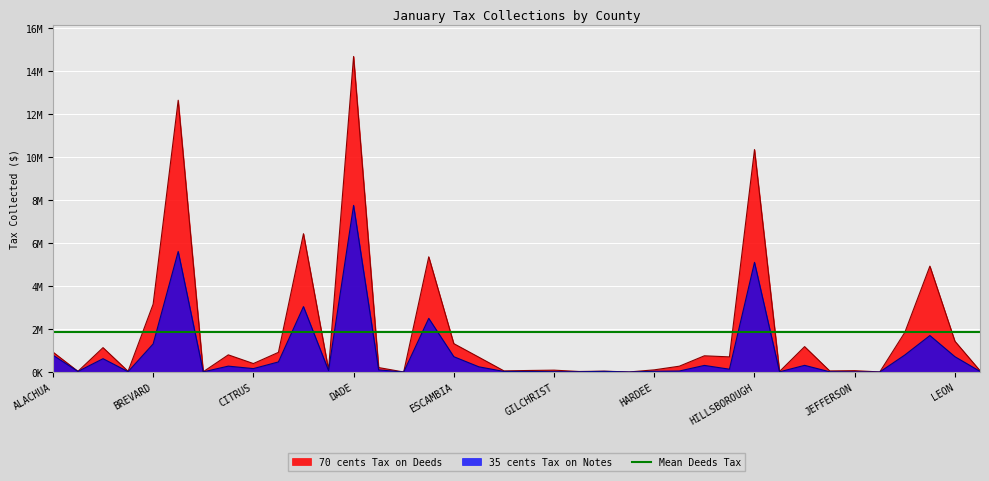

True or false: 70 cents Tax on Deeds and 35 cents Tax on Notes intersect in this chart.

False